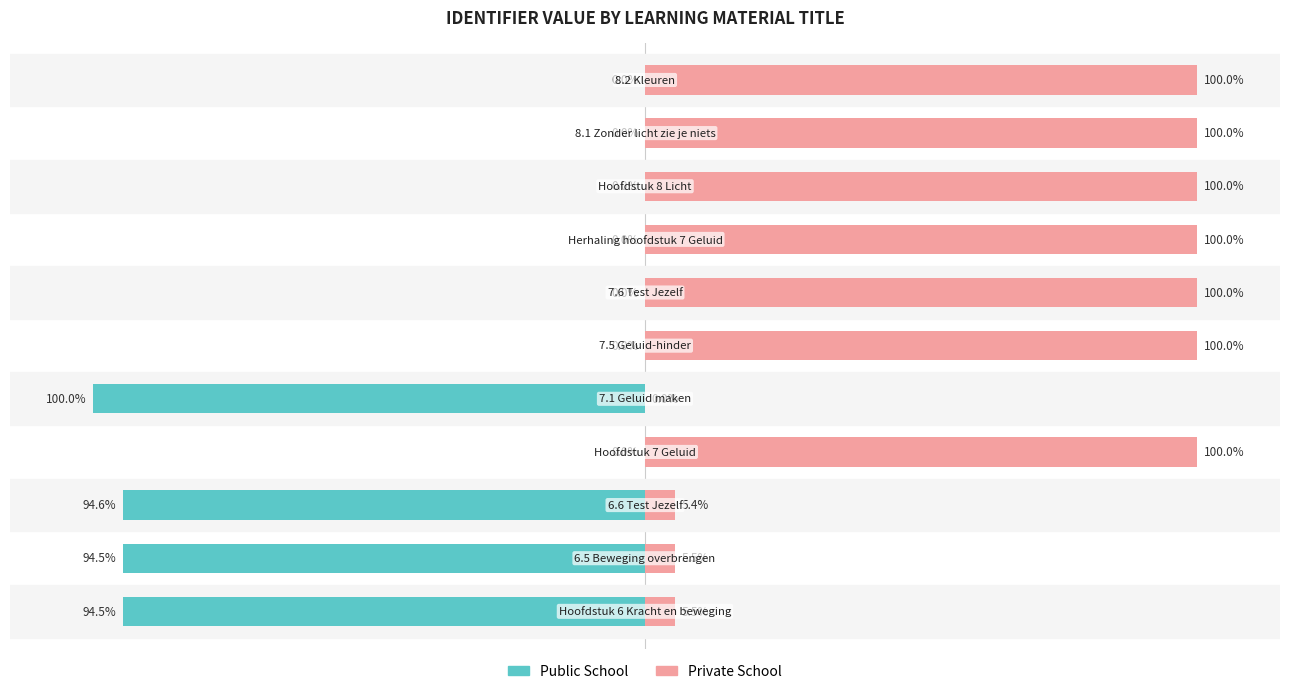

At −100, list the series in order from largest to smallest.

Private School, Public School